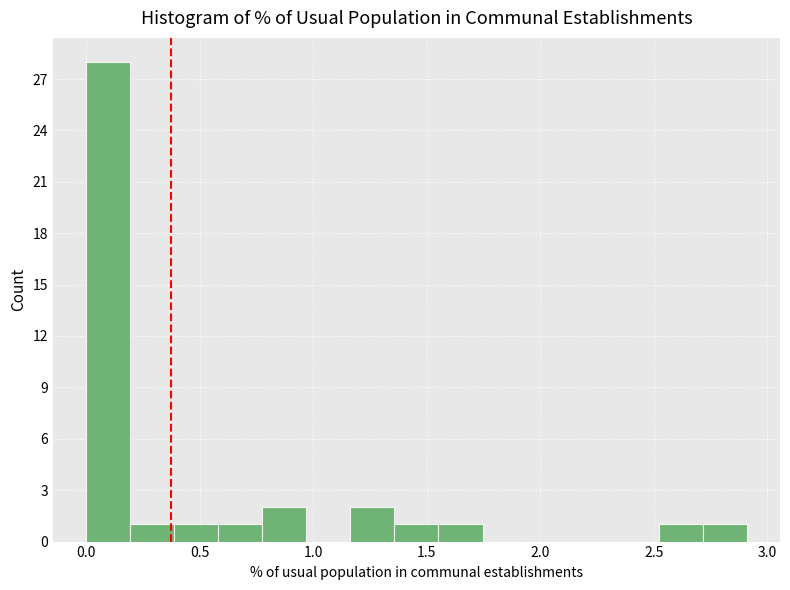

Read against the x-axis, roughly where is the centre of the tallest bar?

0.10